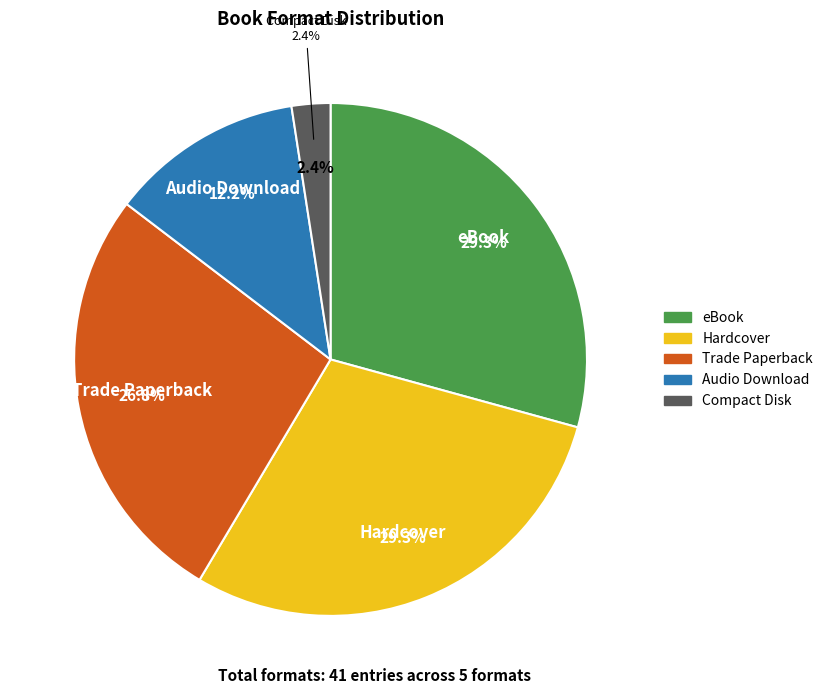

Is there any slice that represents more than half of the pie?

No